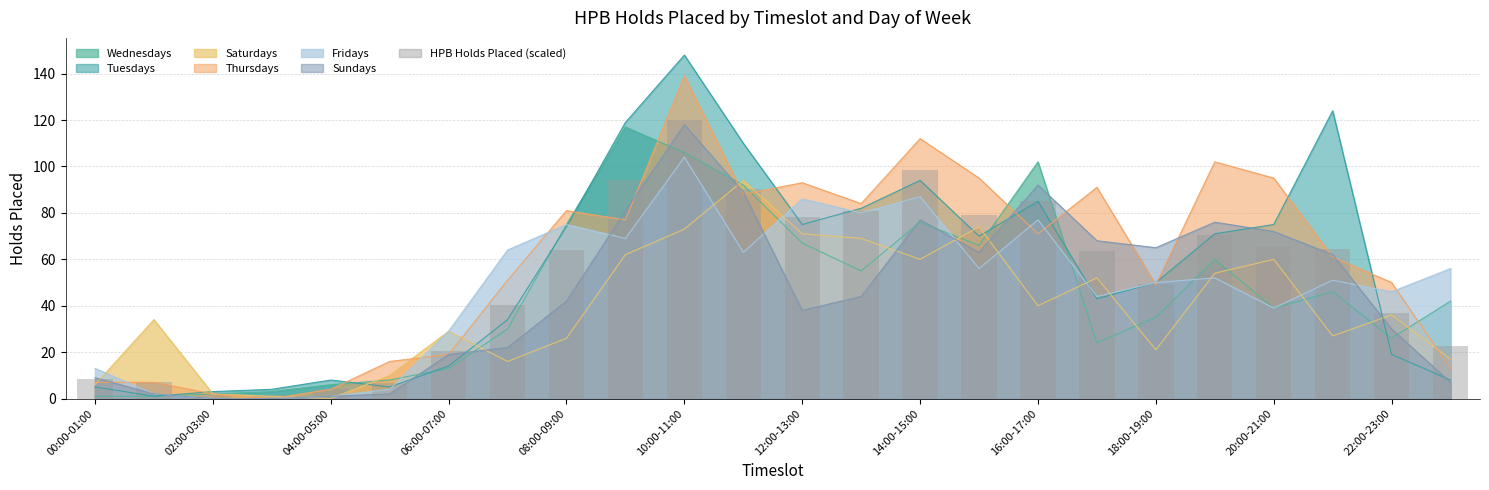

True or false: the data shows 40.2 at 17.

False